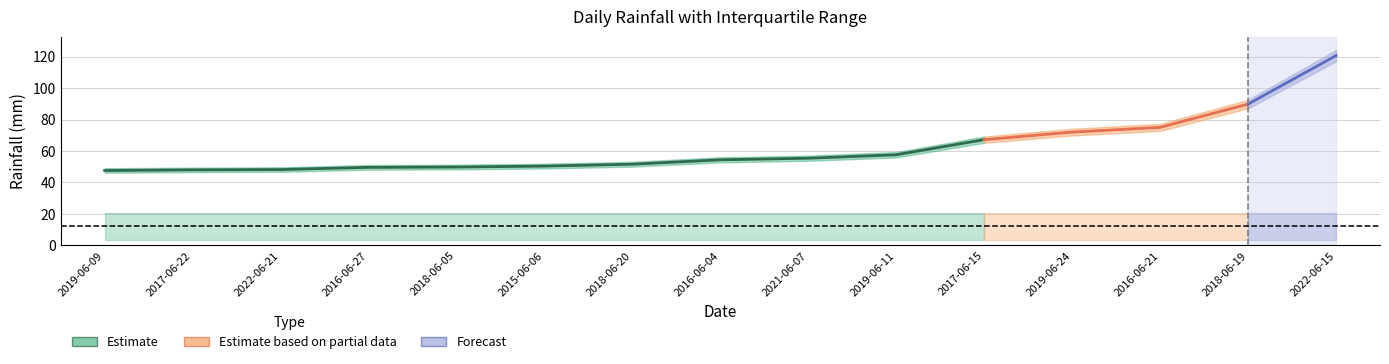

At which category is the sum across all series the highest?

2022-06-15